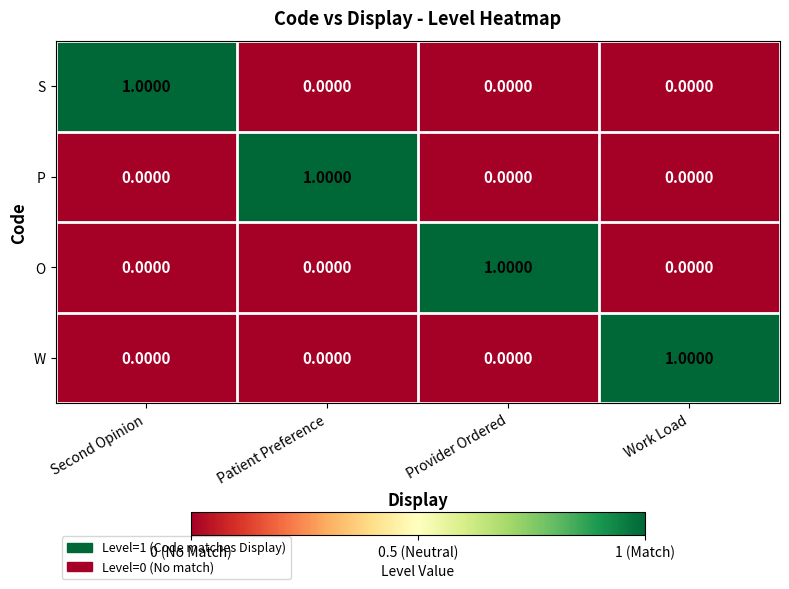

Reading left to right, what are all the values shown in this chart?

S: Second Opinion=1	Patient Preference=0	Provider Ordered=0	Work Load=0
P: Second Opinion=0	Patient Preference=1	Provider Ordered=0	Work Load=0
O: Second Opinion=0	Patient Preference=0	Provider Ordered=1	Work Load=0
W: Second Opinion=0	Patient Preference=0	Provider Ordered=0	Work Load=1